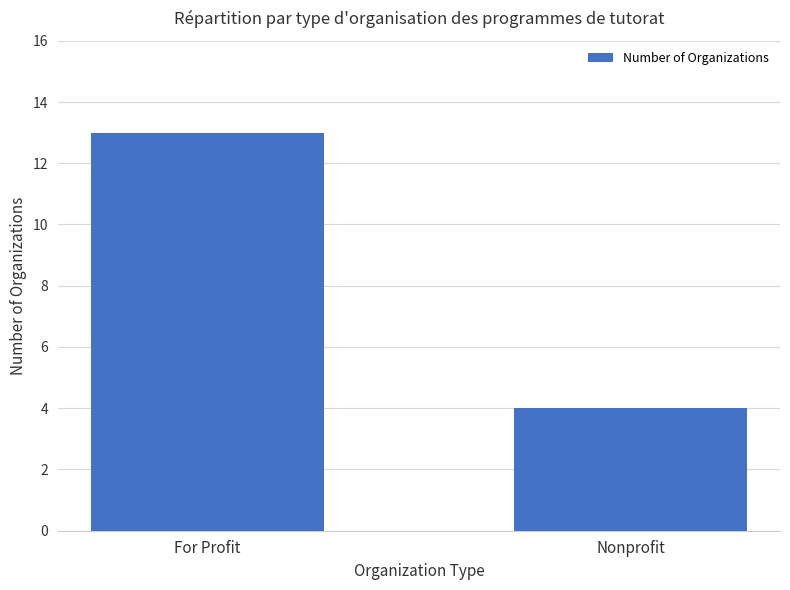

What is the approximate value at Nonprofit?

4